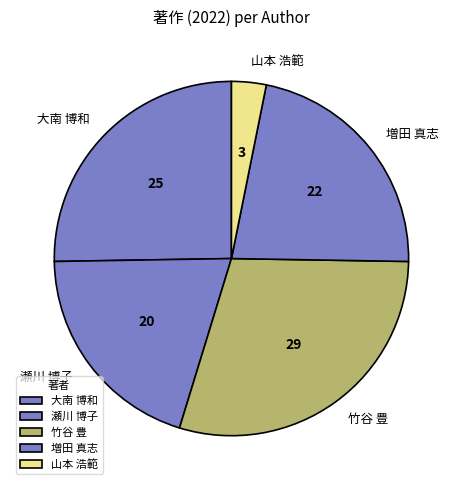

Is the sum of 竹谷 豊 and 増田 真志 greater than half?

Yes